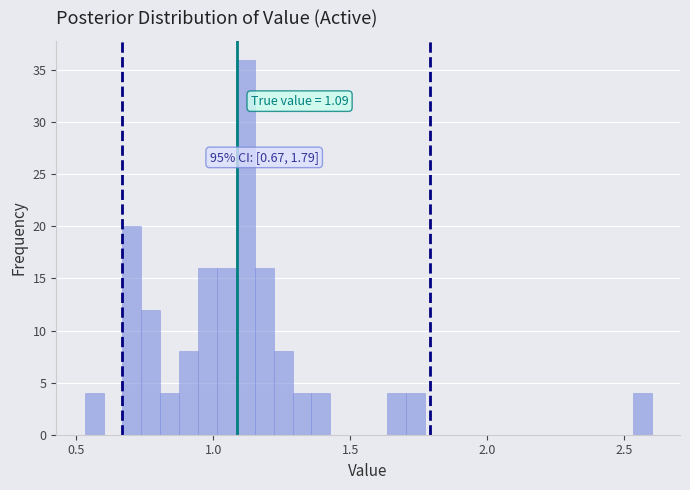

Read against the x-axis, roughly where is the centre of the tallest bar?

1.10